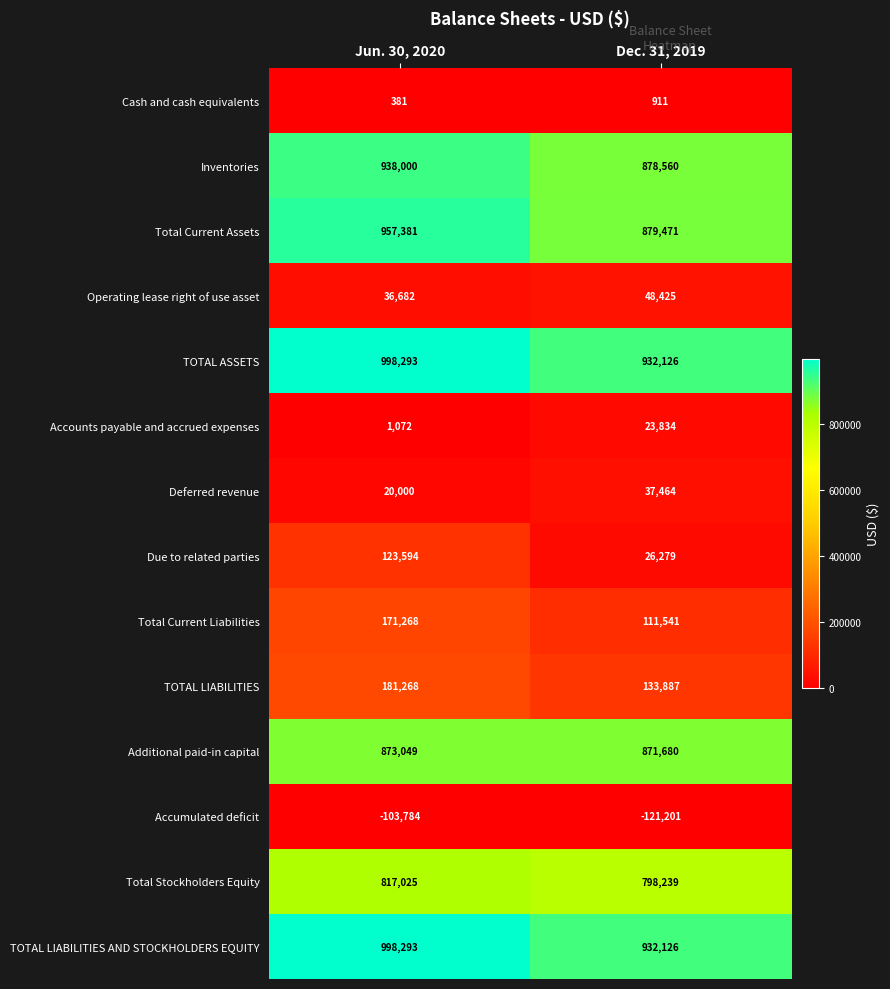

Reading right to left, transcribe all the data shown in this chart.

Cash and cash equivalents: Dec. 31, 2019=911	Jun. 30, 2020=381
Inventories: Dec. 31, 2019=878560	Jun. 30, 2020=938000
Total Current Assets: Dec. 31, 2019=879471	Jun. 30, 2020=957381
Operating lease right of use asset: Dec. 31, 2019=48425	Jun. 30, 2020=36682
TOTAL ASSETS: Dec. 31, 2019=932126	Jun. 30, 2020=998293
Accounts payable and accrued expenses: Dec. 31, 2019=23834	Jun. 30, 2020=1072
Deferred revenue: Dec. 31, 2019=37464	Jun. 30, 2020=20000
Due to related parties: Dec. 31, 2019=26279	Jun. 30, 2020=123594
Total Current Liabilities: Dec. 31, 2019=111541	Jun. 30, 2020=171268
TOTAL LIABILITIES: Dec. 31, 2019=133887	Jun. 30, 2020=181268
Additional paid-in capital: Dec. 31, 2019=871680	Jun. 30, 2020=873049
Accumulated deficit: Dec. 31, 2019=-121201	Jun. 30, 2020=-103784
Total Stockholders Equity: Dec. 31, 2019=798239	Jun. 30, 2020=817025
TOTAL LIABILITIES AND STOCKHOLDERS EQUITY: Dec. 31, 2019=932126	Jun. 30, 2020=998293